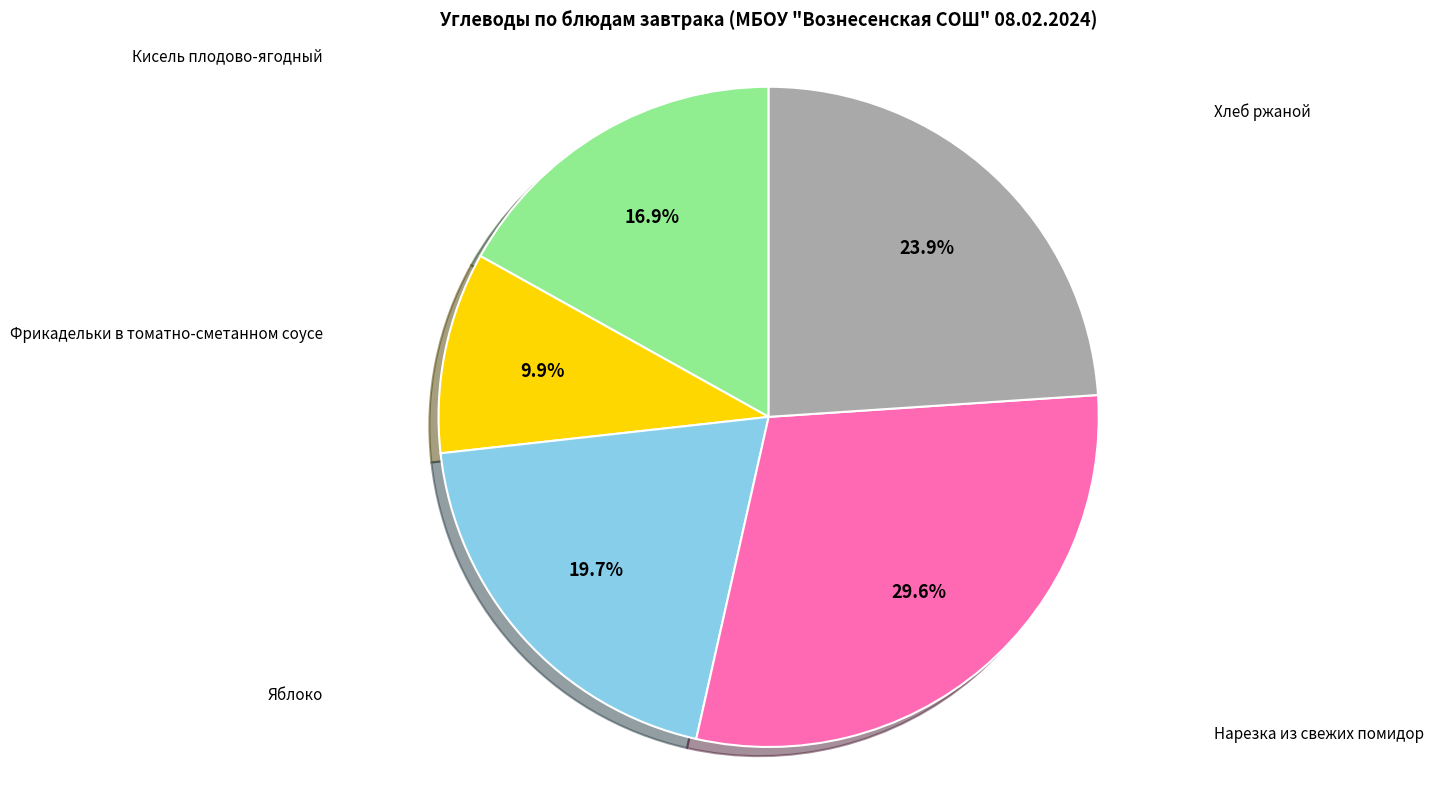

To the nearest percent, what is the average slice percentage?

20%